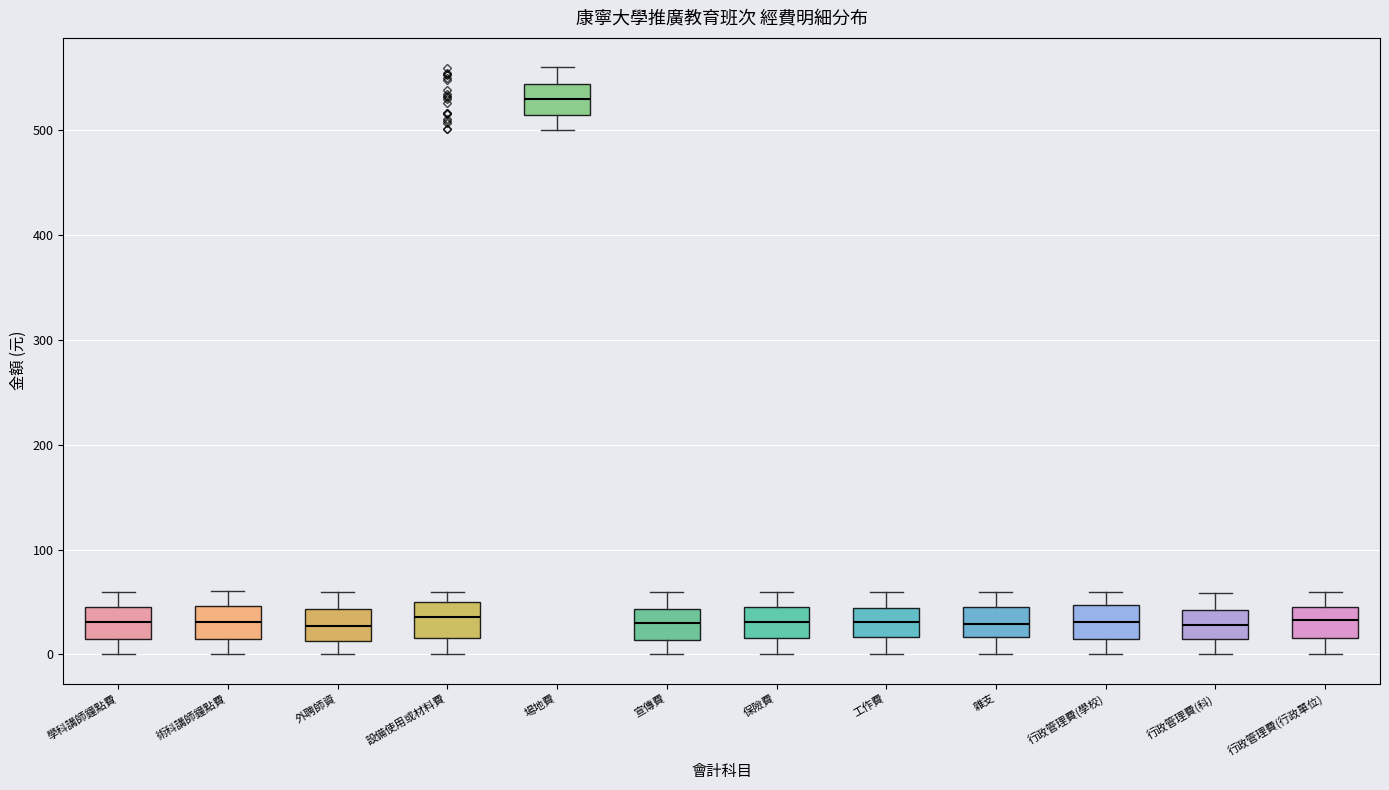

Reading left to right, read every box against the y-axis: the position of its median line, the range the box covers, and the ends of its whiskers. The values are not printed on the chart, so give them approximately, as read against the axis.

學科講師鐘點費: median 30, box 10 to 50, whiskers 0 to 60
術科講師鐘點費: median 30, box 10 to 50, whiskers 0 to 60
外聘師資: median 30, box 10 to 40, whiskers 0 to 60
設備使用或材料費: median 40, box 20 to 50, whiskers 0 to 60
場地費: median 530, box 510 to 540, whiskers 500 to 560
宣傳費: median 30, box 10 to 40, whiskers 0 to 60
保險費: median 30, box 20 to 50, whiskers 0 to 60
工作費: median 30, box 20 to 40, whiskers 0 to 60
雜支: median 30, box 20 to 40, whiskers 0 to 60
行政管理費(學校): median 30, box 20 to 50, whiskers 0 to 60
行政管理費(科): median 30, box 10 to 40, whiskers 0 to 60
行政管理費(行政單位): median 30, box 20 to 50, whiskers 0 to 60